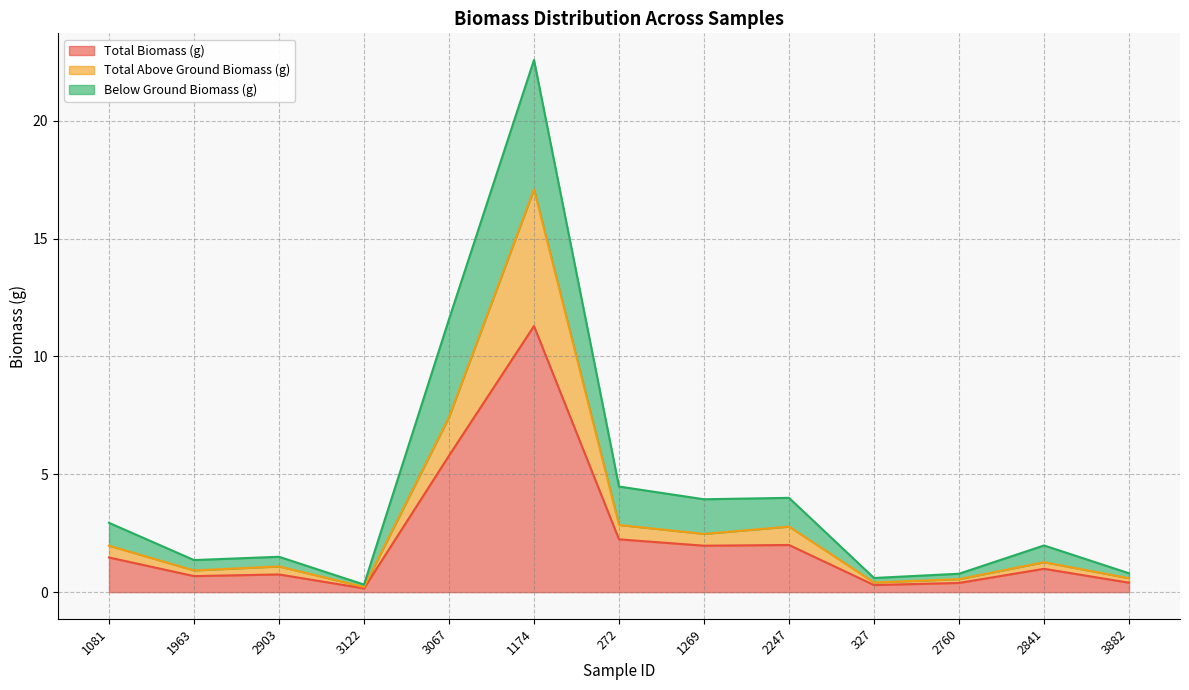

At how many categories does at least one series exceed 16?

1